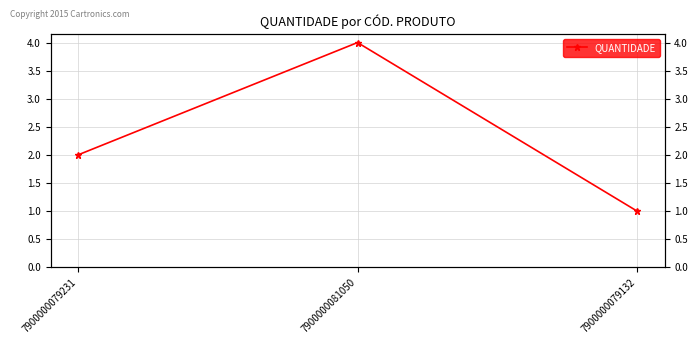

Where does the data first go above 2?

7900000081050